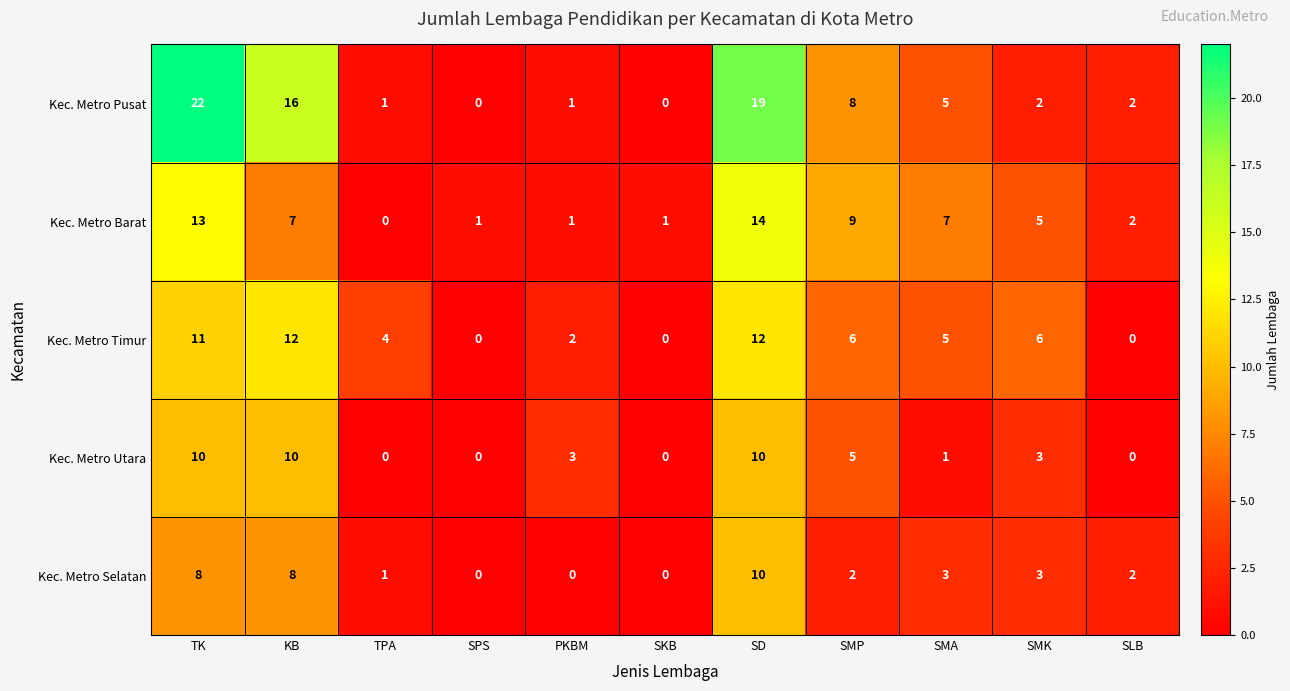

Where does the Kec. Metro Pusat series first go above 2?

TK